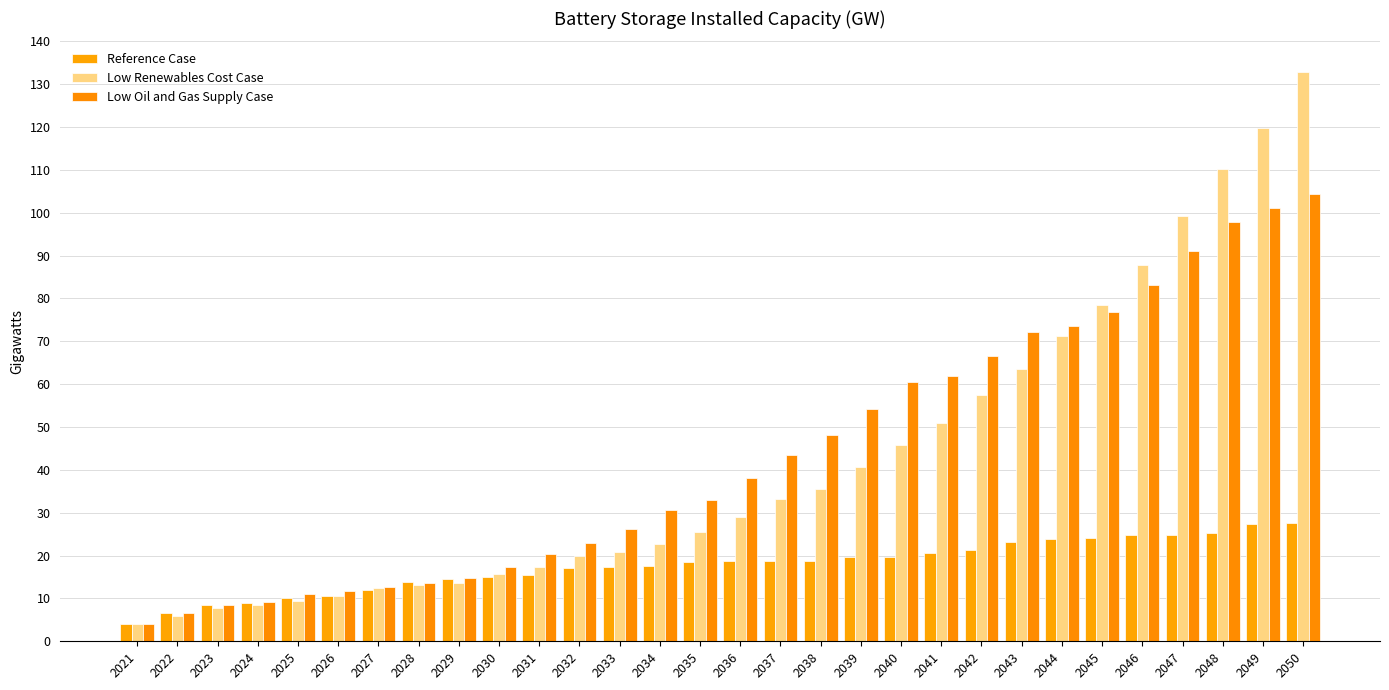

Rank the categories by Low Renewables Cost Case value from highest to lowest.

2050, 2049, 2048, 2047, 2046, 2045, 2044, 2043, 2042, 2041, 2040, 2039, 2038, 2037, 2036, 2035, 2034, 2033, 2032, 2031, 2030, 2029, 2028, 2027, 2026, 2025, 2024, 2023, 2022, 2021